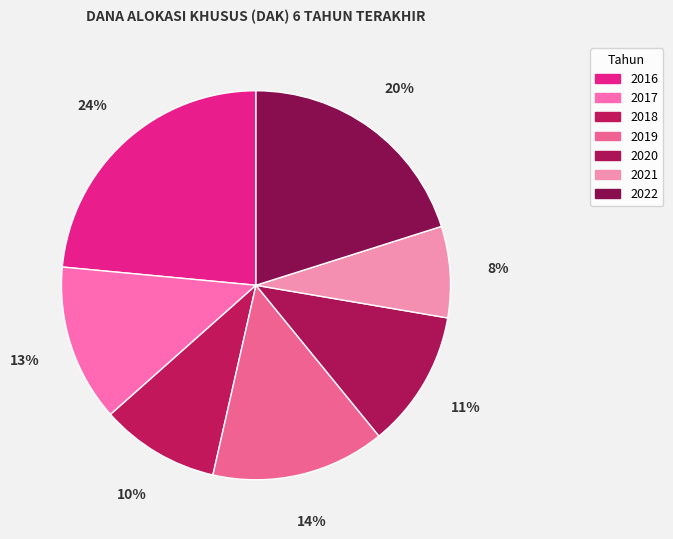

Approximately how many times larger is the value at 2019 compared to 2016?

0.6